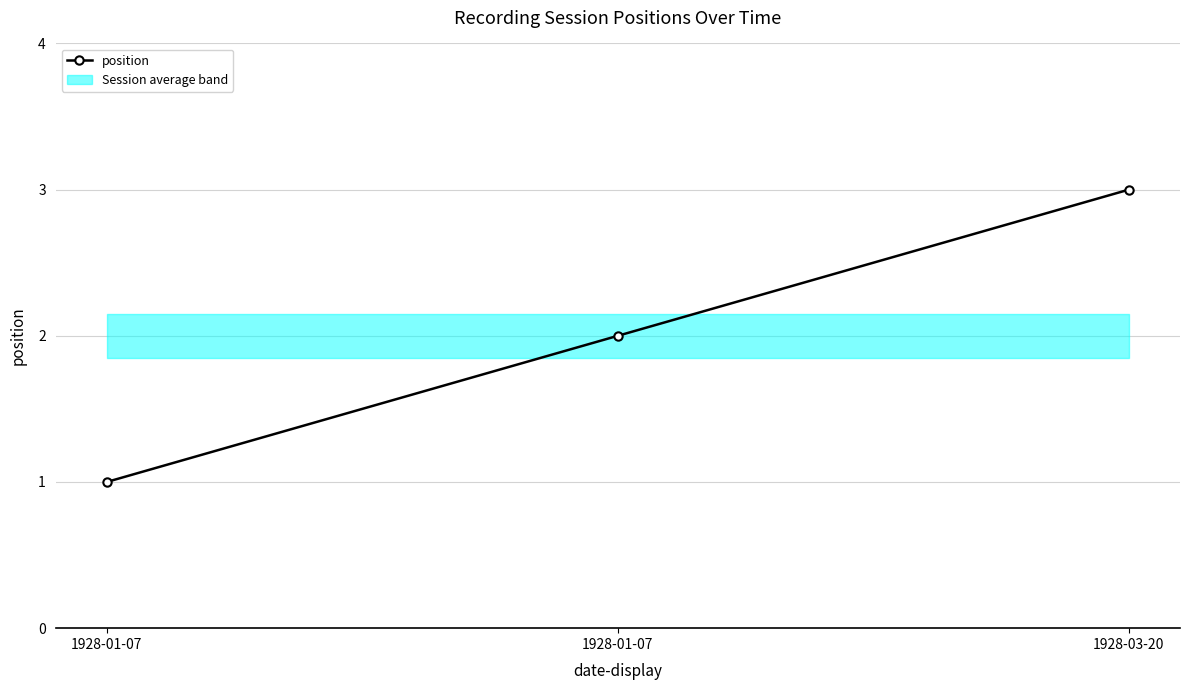

Rank the categories by value from lowest to highest.

1928-01-07, 1928-01-07, 1928-03-20